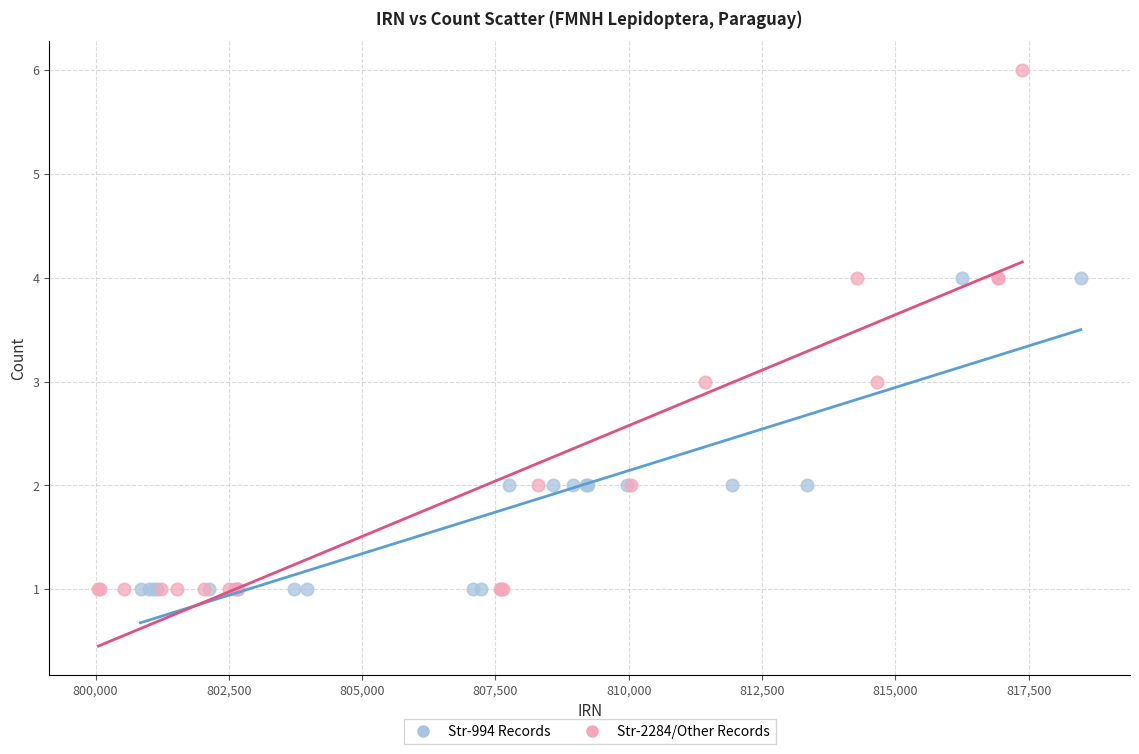

What are all the series names shown in the legend?

Str-994 Records, Str-2284/Other Records